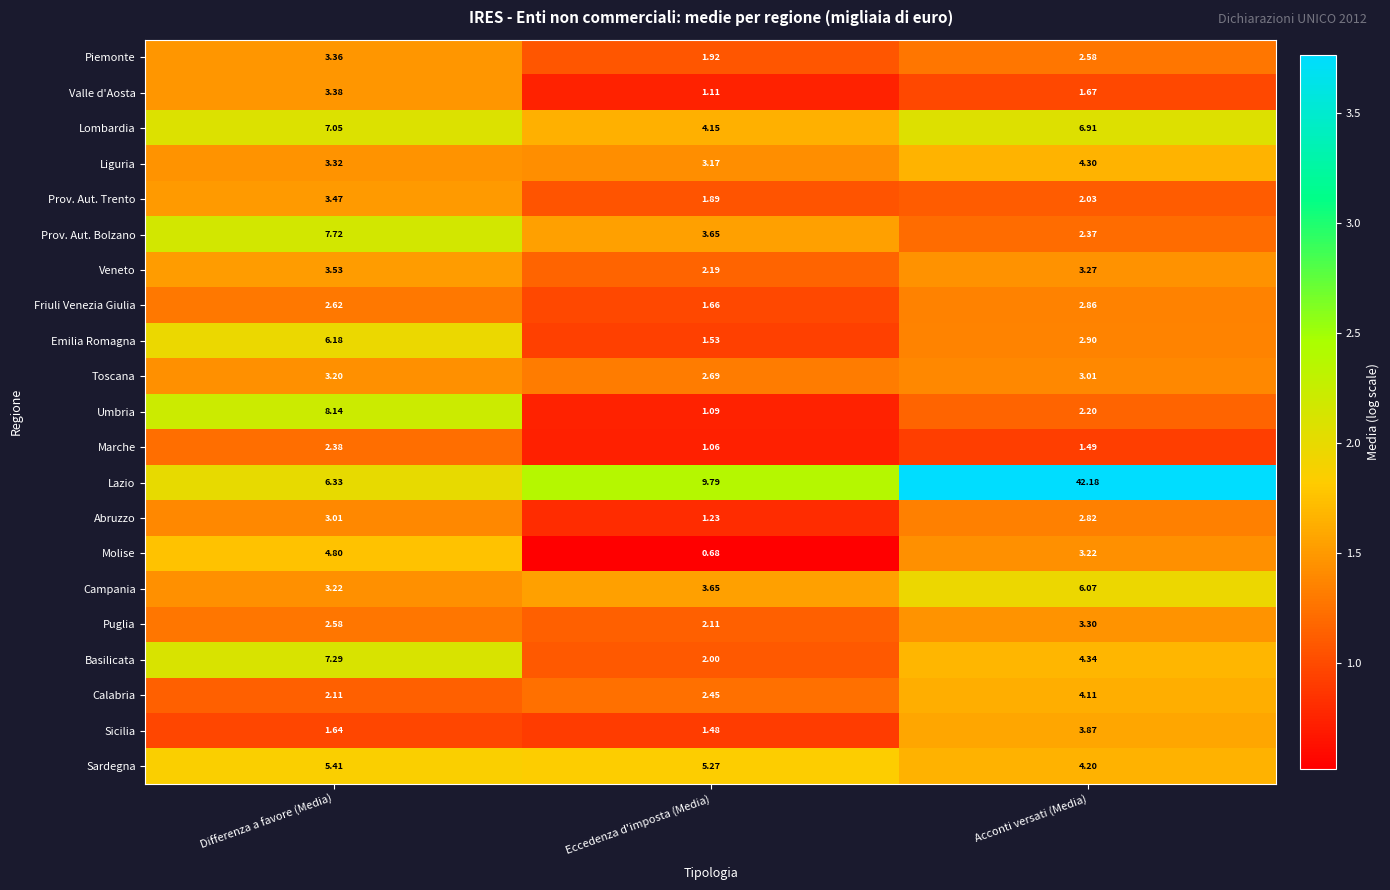

Which series changed the most between Differenza a favore (Media) and Acconti versati (Media)?

Lazio